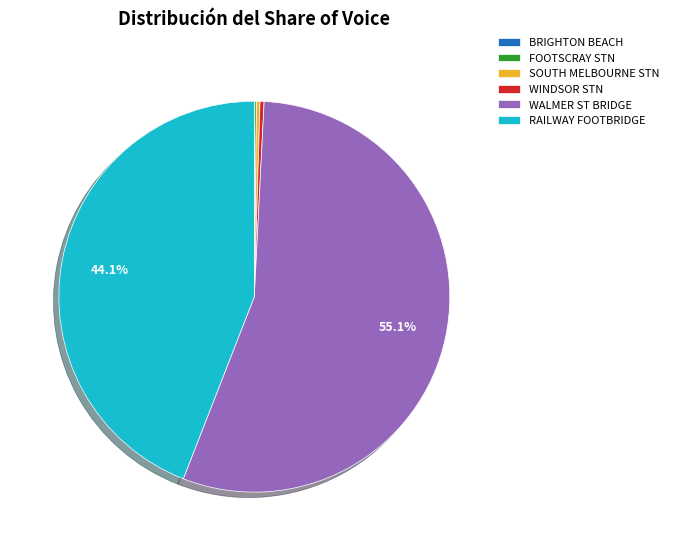

How much of the chart is everything except RAILWAY FOOTBRIDGE?

55.9%